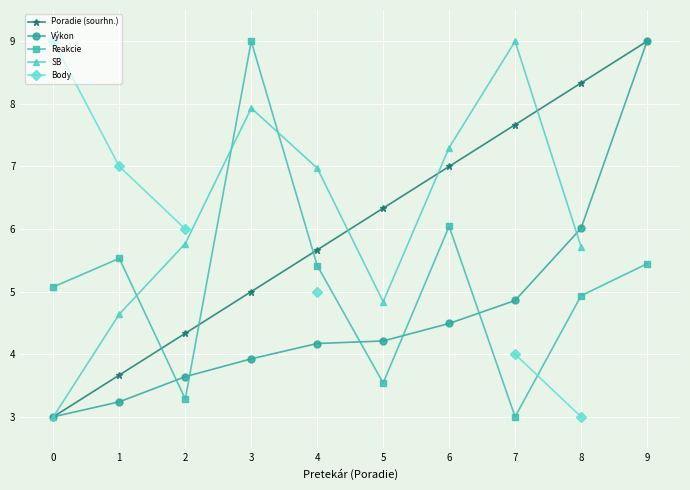

What are all the series names shown in the legend?

Poradie (sourhn.), Výkon, Reakcie, SB, Body